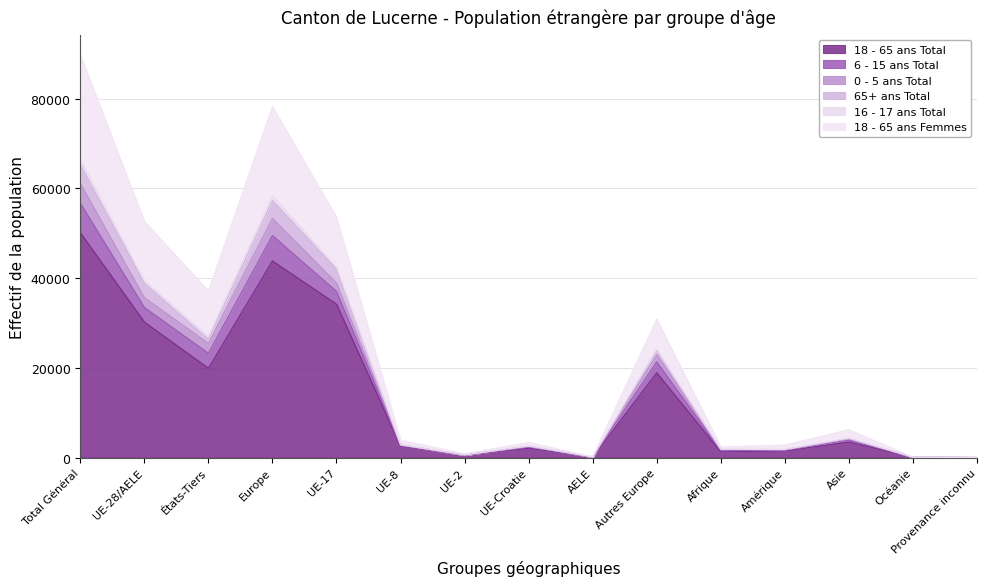

At which category does 6 - 15 ans Total reach its first local peak?

Europe